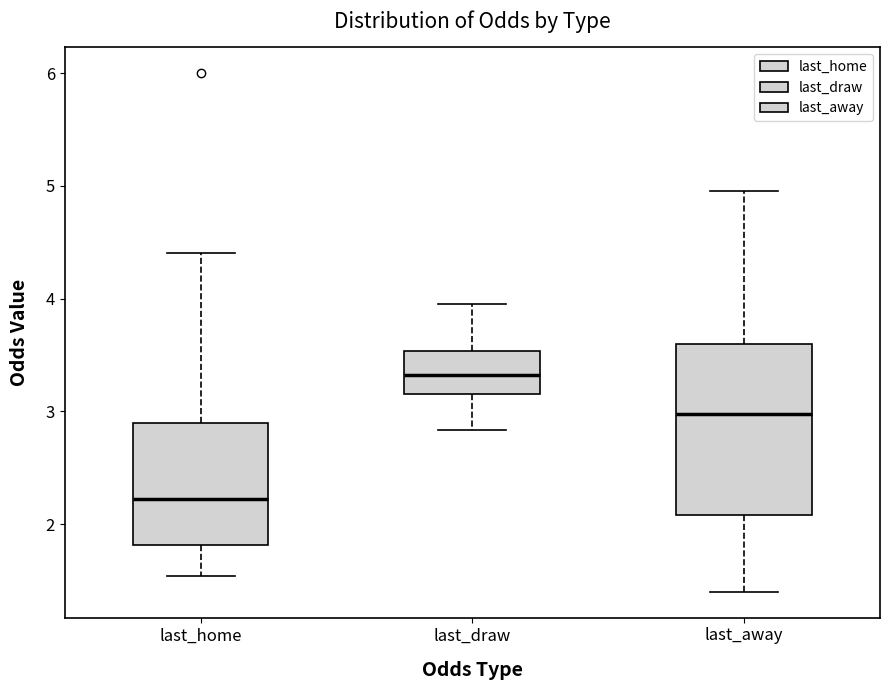

Which box's median line is the lowest?

last_home